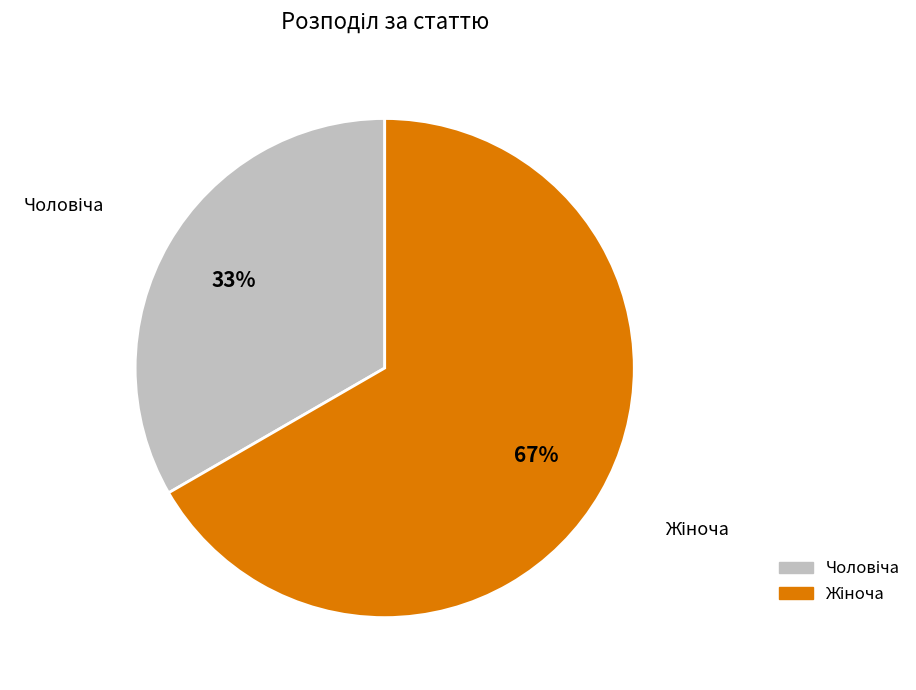

To the nearest percent, what is the average slice percentage?

50%